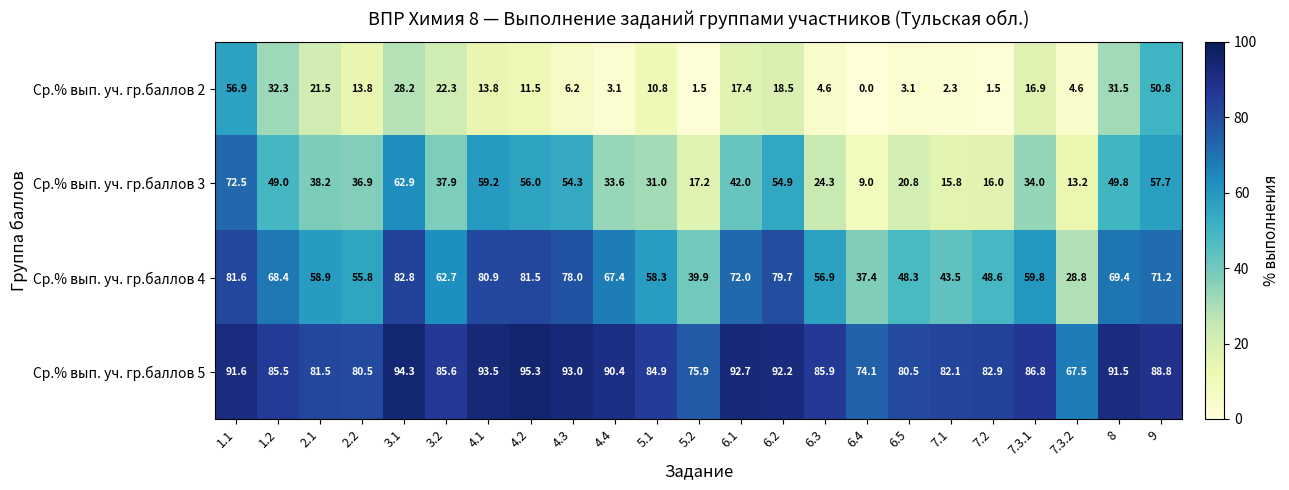

List the series in order of their overall mean, highest first.

Ср.% вып. уч. гр.баллов 5, Ср.% вып. уч. гр.баллов 4, Ср.% вып. уч. гр.баллов 3, Ср.% вып. уч. гр.баллов 2